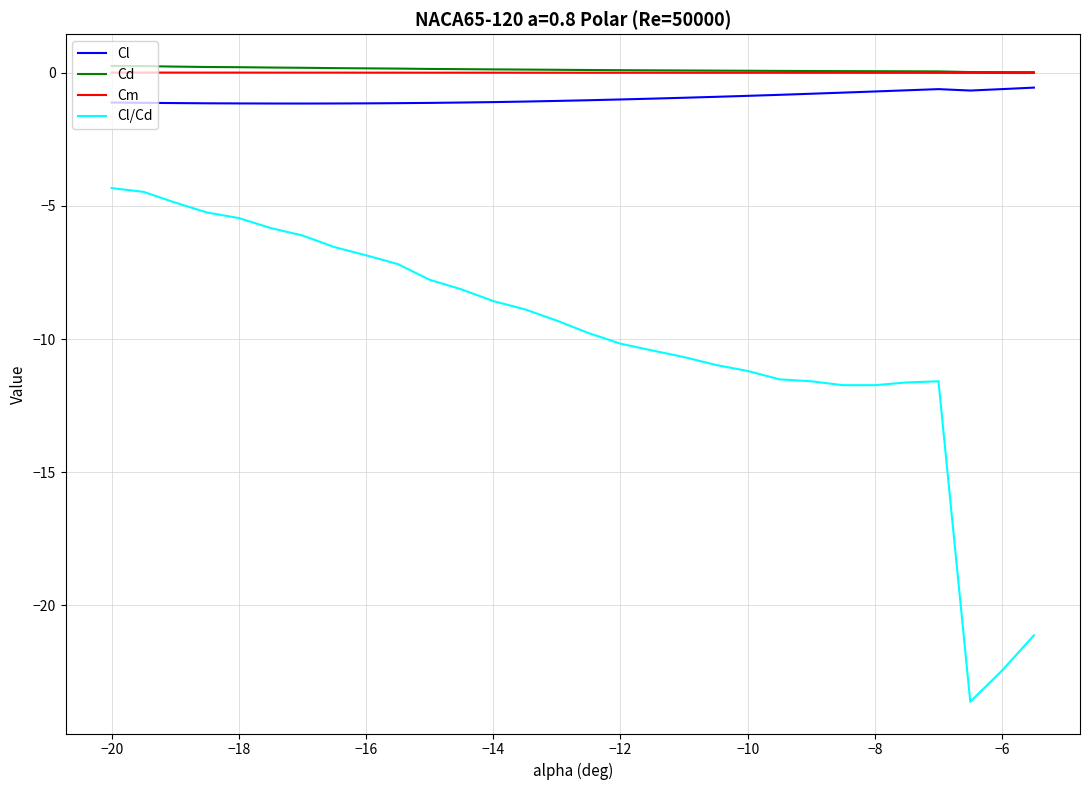

Which series has the widest spread of values?

Cl/Cd